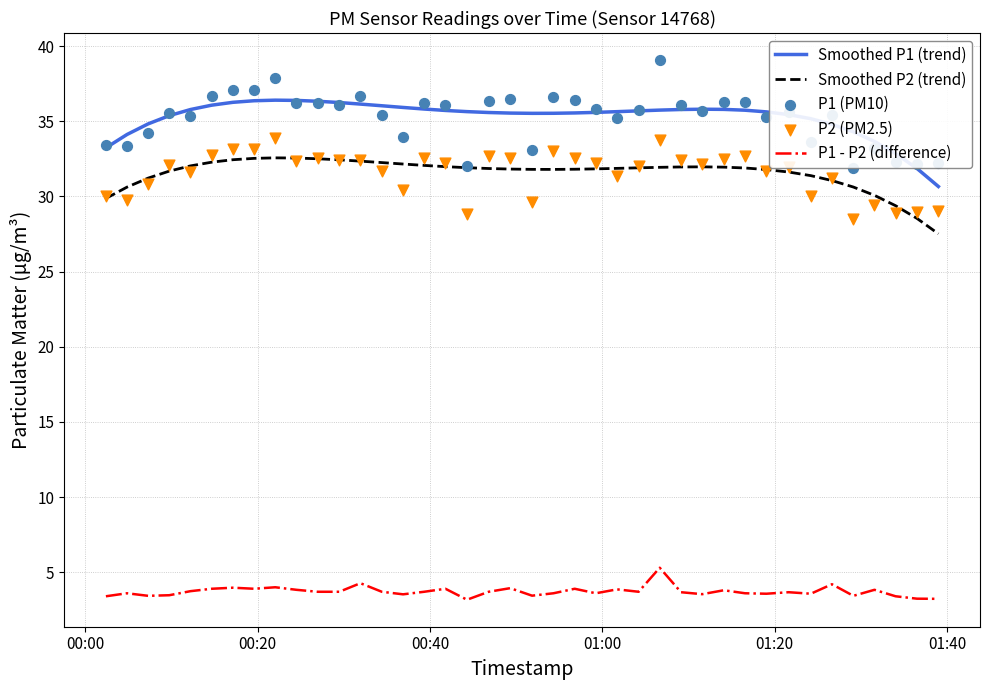

At how many categories does at least one series exceed 5?

40